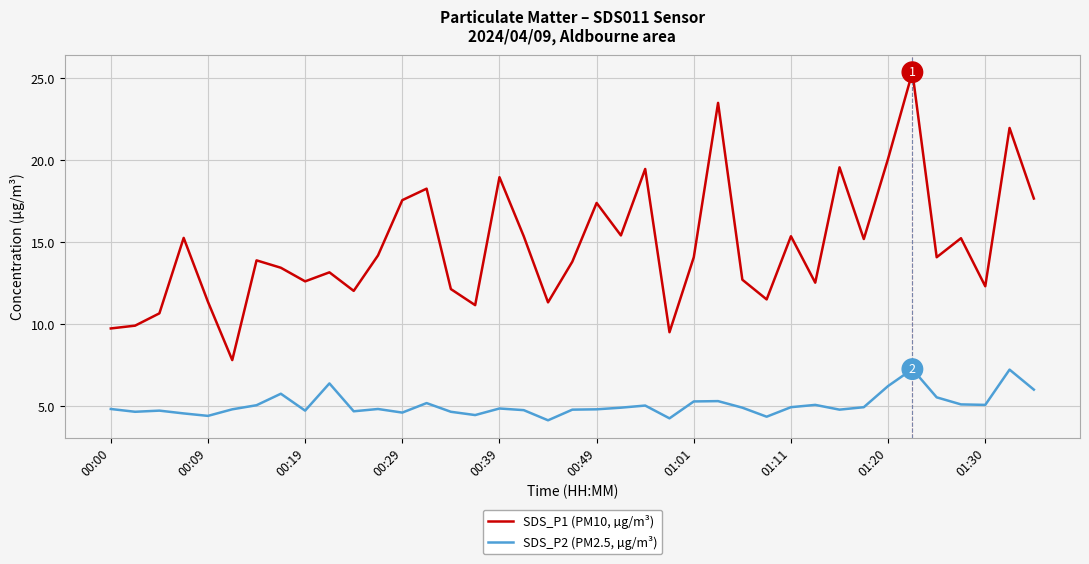

Rank the series by their average value, from lowest to highest.

SDS_P2 (PM2.5, µg/m³), SDS_P1 (PM10, µg/m³)